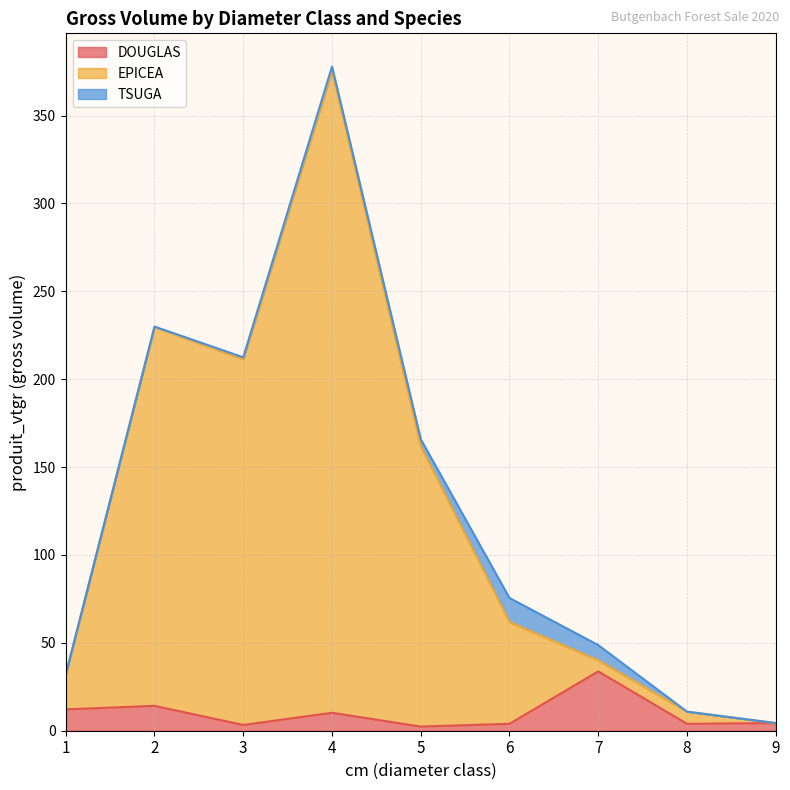

What is the total value across all series at 1?

32.0